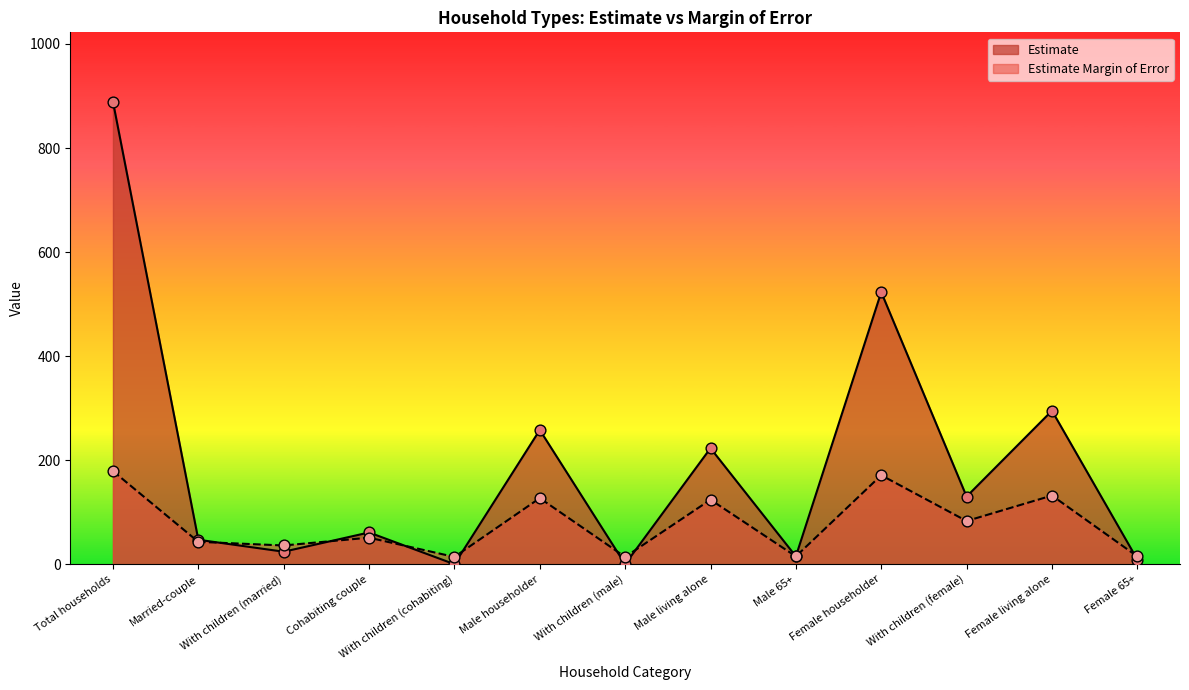

At how many categories does at least one series exceed 601?

1